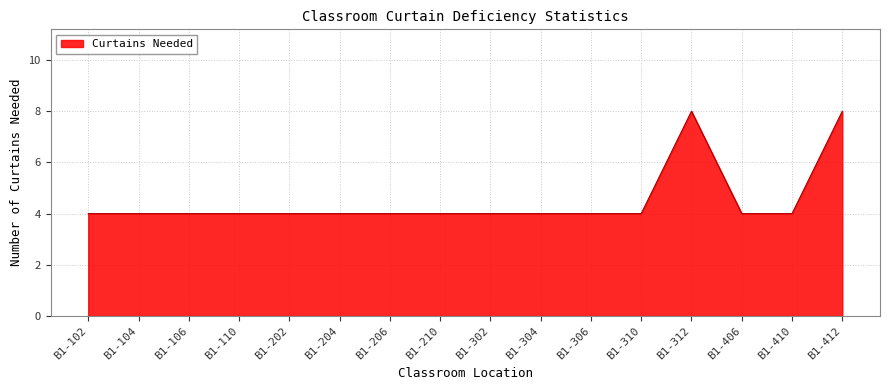

True or false: the data shows 4 at B1-304.

True